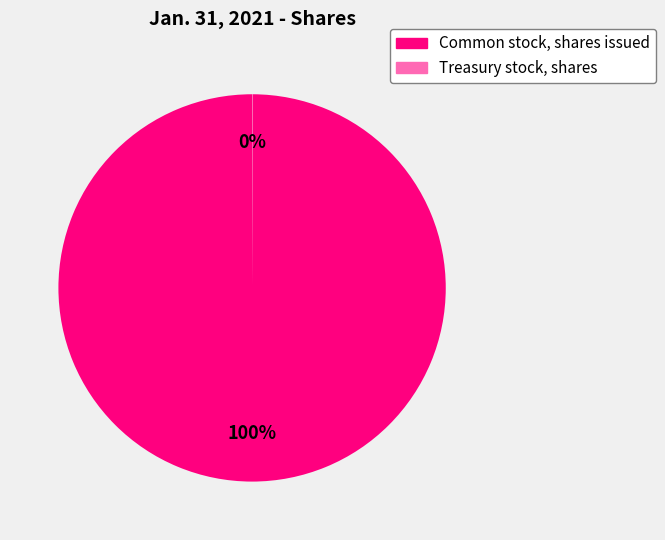

Which category accounts for the majority?

Common stock, shares issued